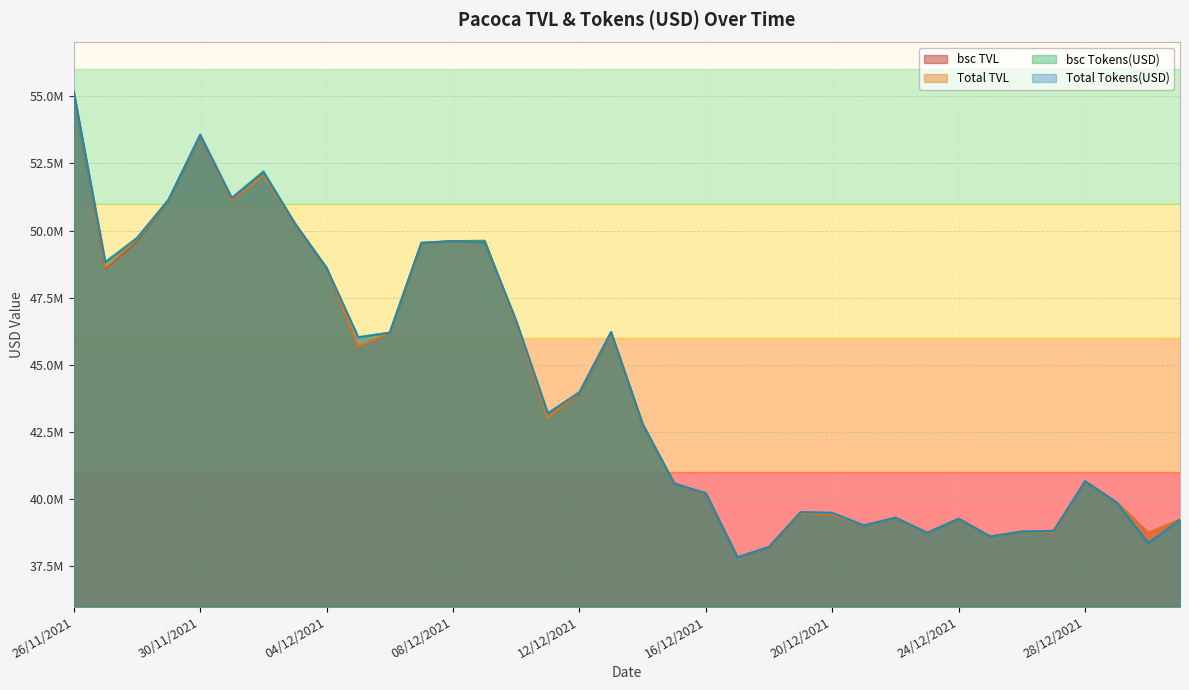

How many interior local peaks does the bsc Tokens(USD) series have?

8